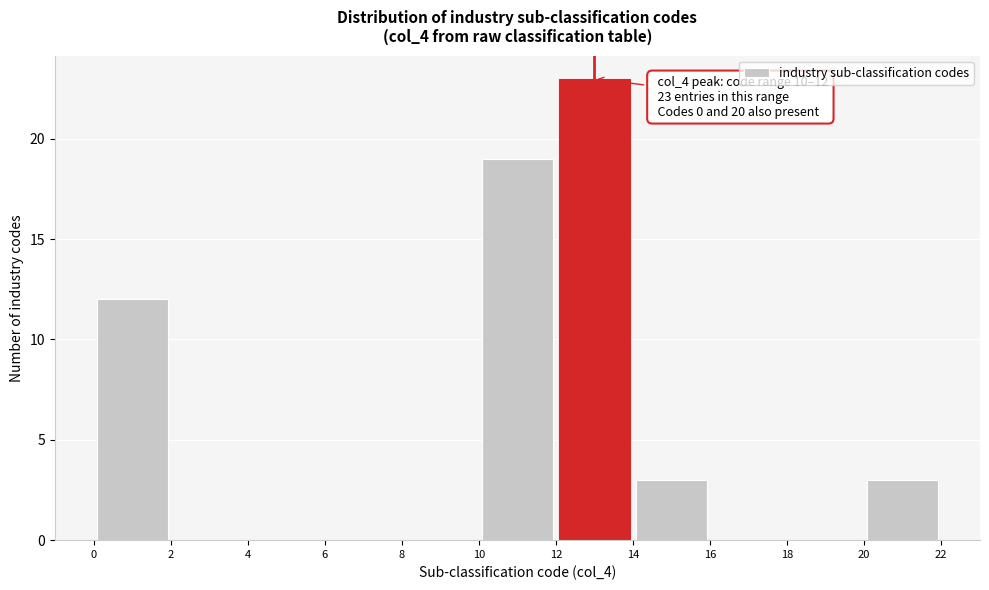

Over which range of the x-axis is the bar tallest?

12 to 14